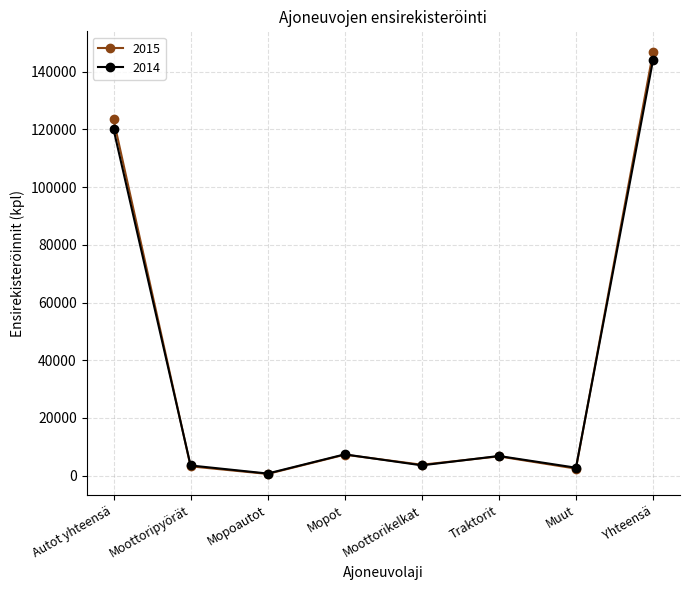

What is the sum of all 2014 values?

288733